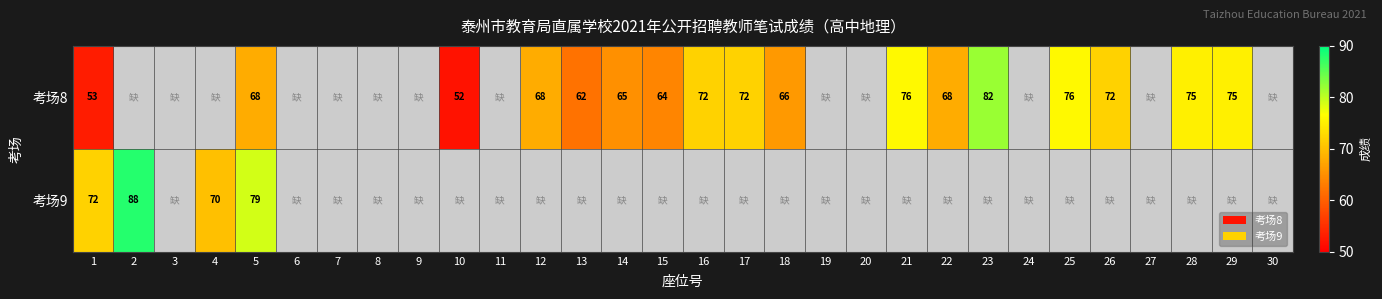

At which category is the sum across all series the highest?

5